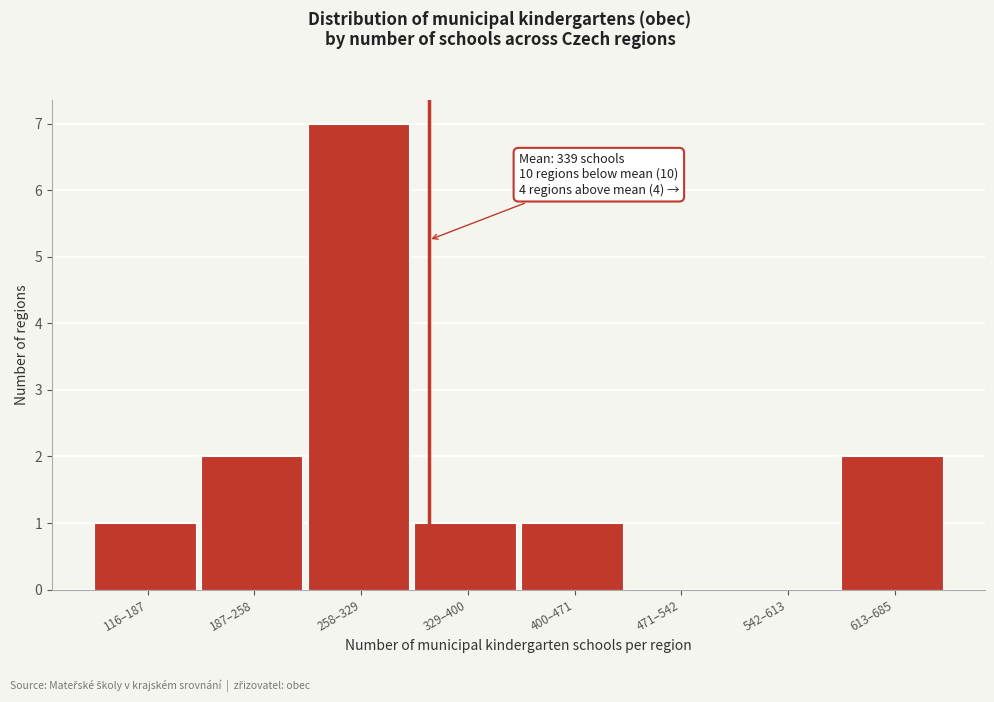

Reading left to right, transcribe all the data shown in this chart.

116–187=1	187–258=2	258–329=7	329–400=1	400–471=1	471–542=0	542–613=0	613–685=2